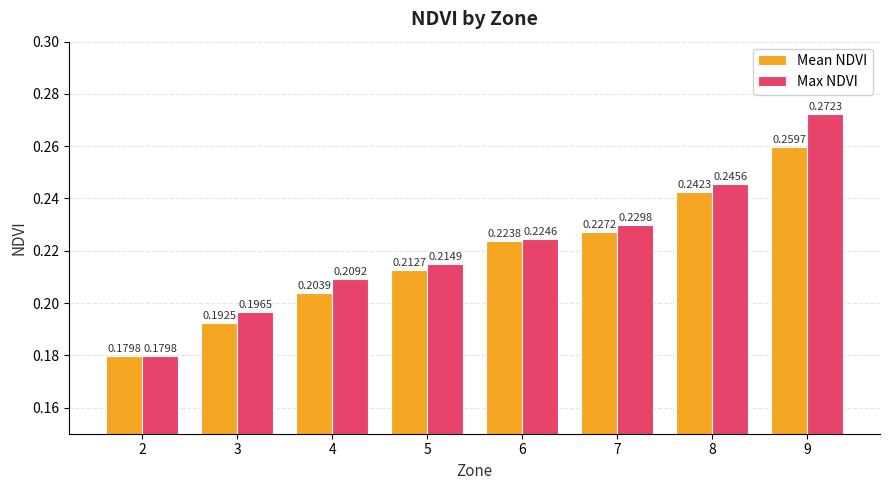

Which series has the largest total across all categories?

Max NDVI